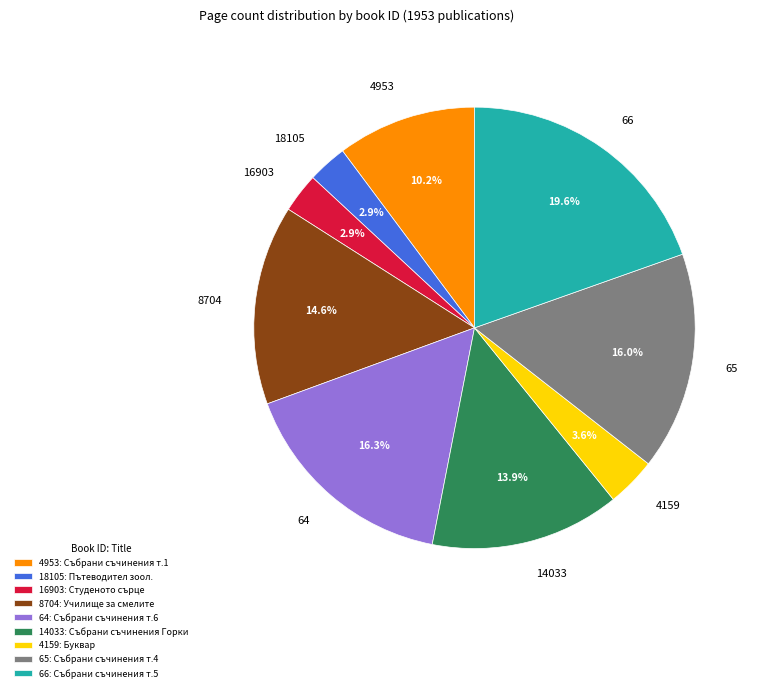

How many slices are in this pie chart?

9